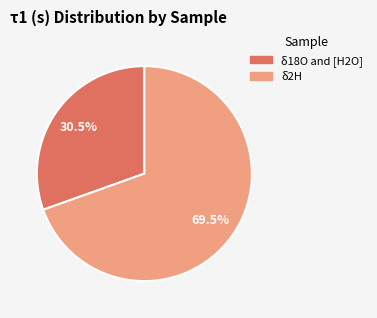

Approximately how many times larger is the value at δ2H compared to δ18O and [H2O]?

2.3